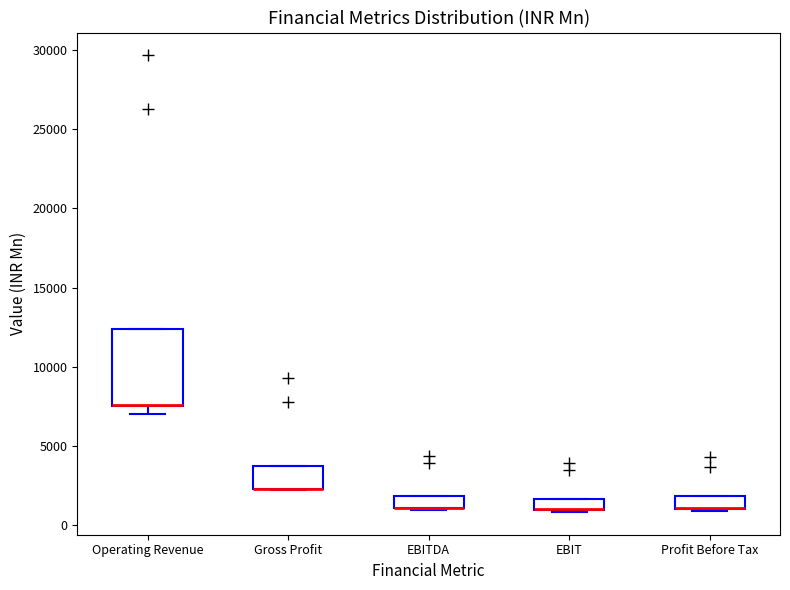

Which box is the tallest, from its lower edge to its upper edge?

Operating Revenue